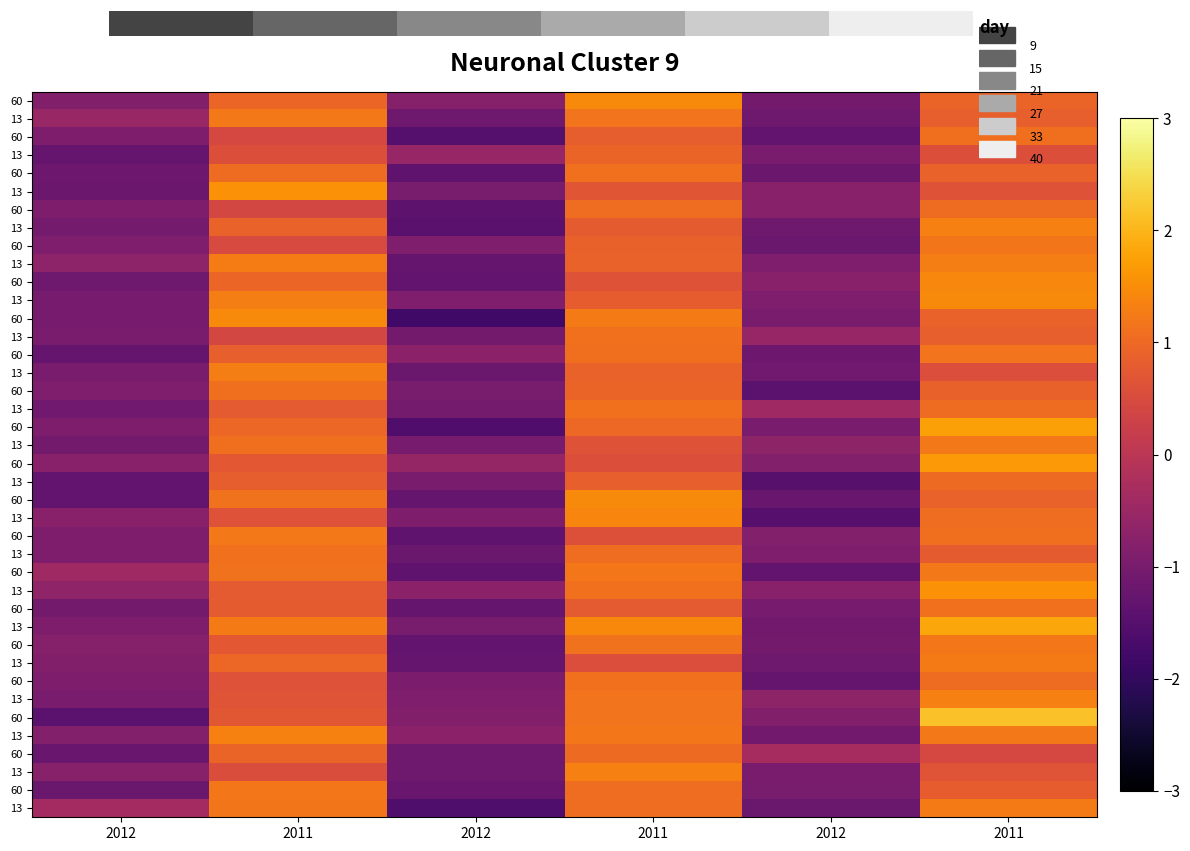

What is the difference between the highest and lowest values at 2011?

1.2